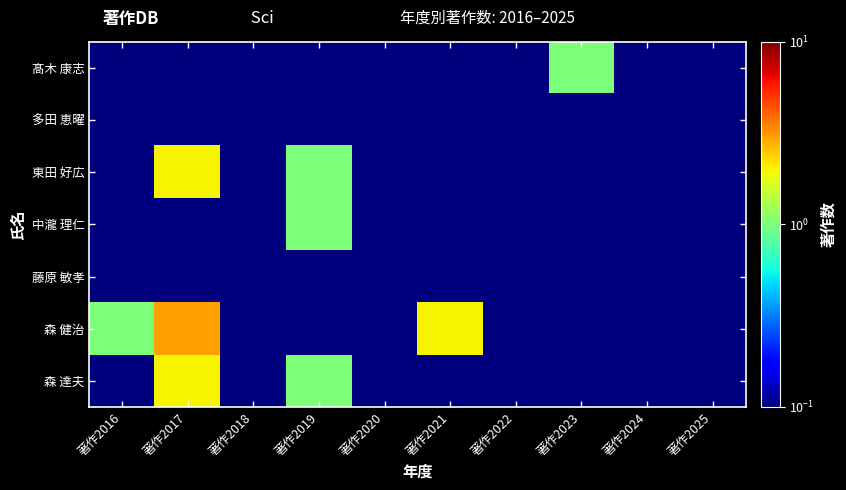

List the series in order of their peak value, lowest first.

多田 恵曜, 藤原 敏孝, 髙木 康志, 中瀧 理仁, 東田 好広, 森 達夫, 森 健治